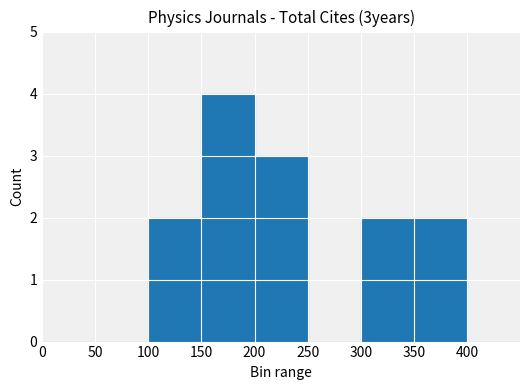

Reading right to left, extract all data points from this chart.

400=0	350=2	300=2	250=0	200=3	150=4	100=2	50=0	0=0